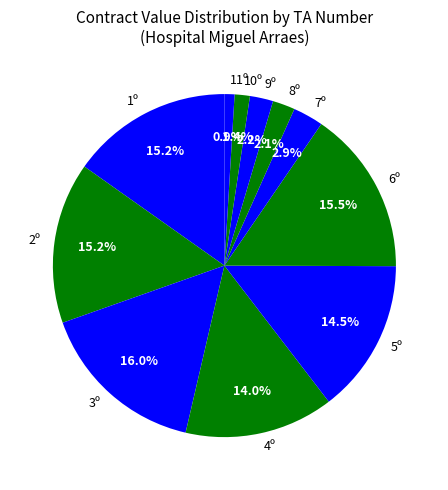

How much of the chart is everything except 9º?

97.8%